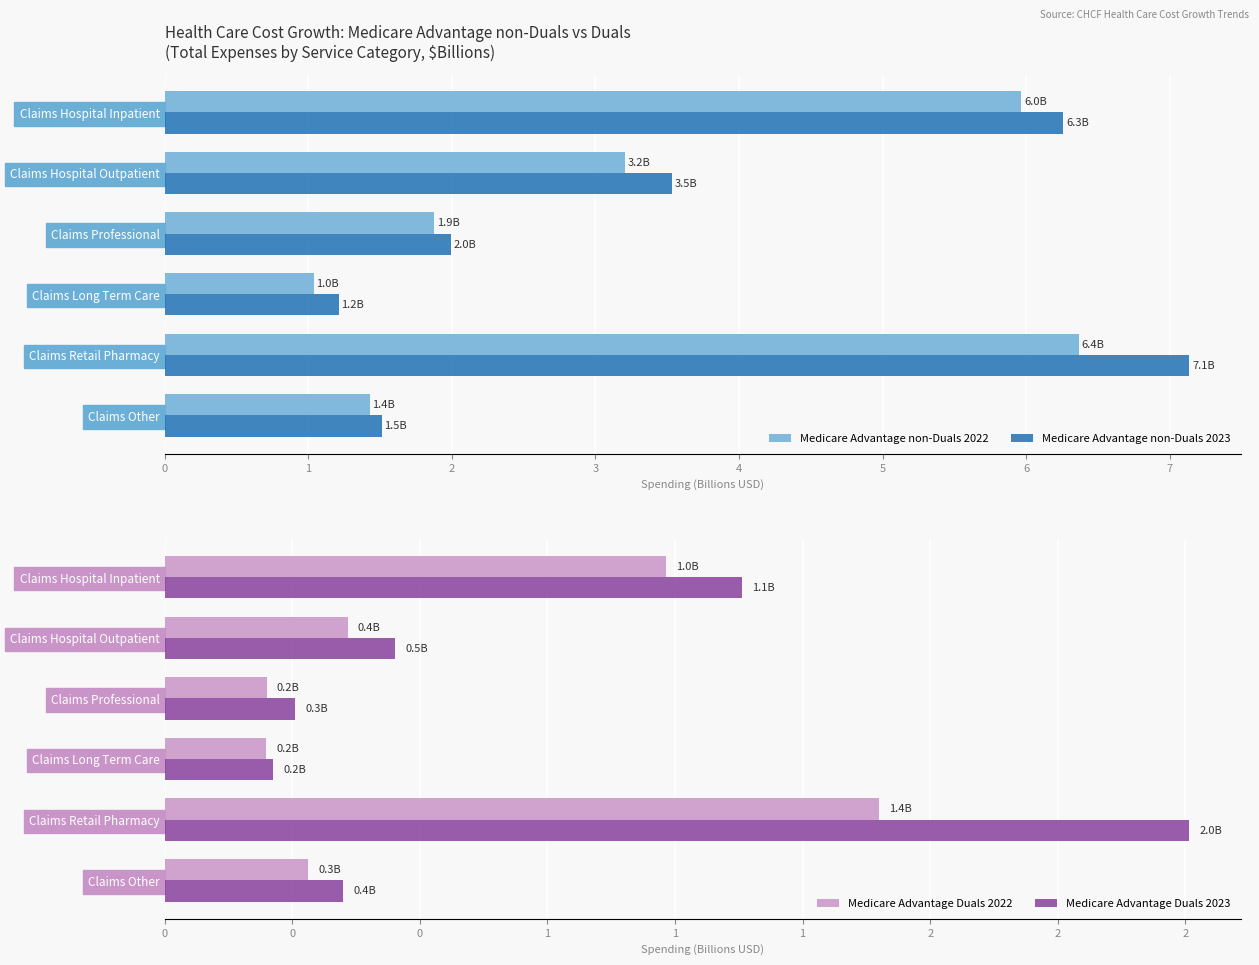

What value does the Medicare Advantage non-Duals 2022 series have at Claims Long Term Care?

1.0